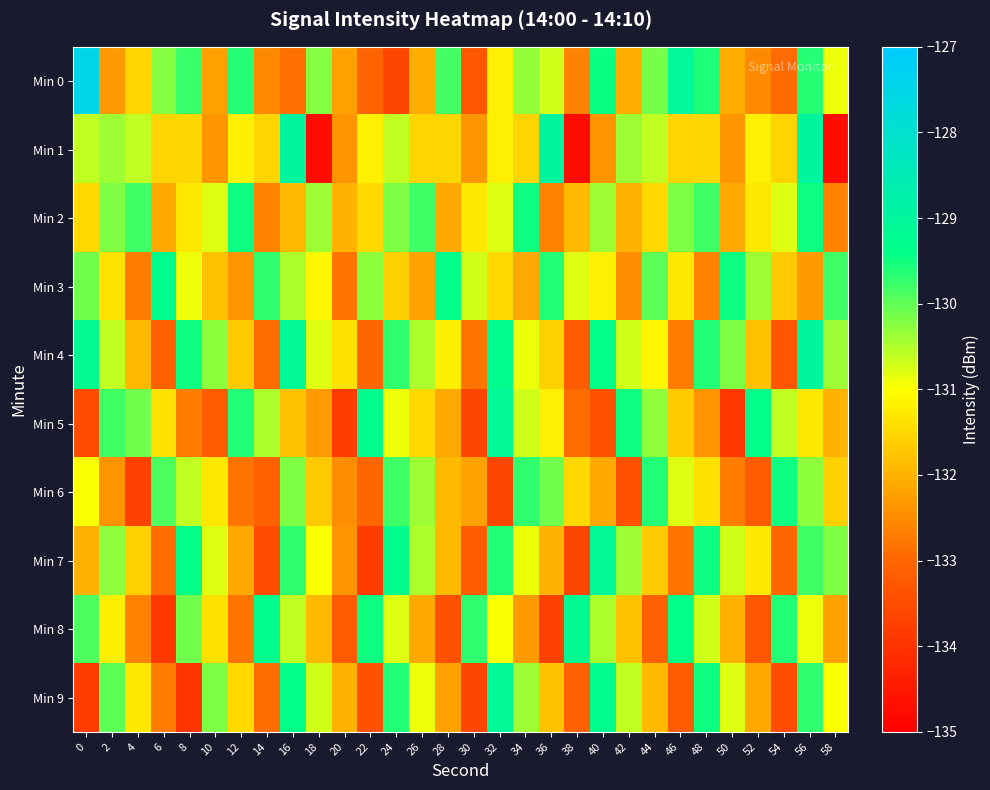

Reading left to right, transcribe all the data shown in this chart.

Min 0: 0=-127.5	2=-132.3	4=-131.6	6=-130.2	8=-129.8	10=-132.2	12=-129.6	14=-132.5	16=-132.9	18=-130.2	20=-132.2	22=-133.0	24=-133.6	26=-132.0	28=-129.8	30=-133.3	32=-131.2	34=-130.3	36=-130.7	38=-132.6	40=-129.5	42=-132.0	44=-130.1	46=-129.1	48=-129.6	50=-132.0	52=-132.5	54=-132.9	56=-129.6	58=-130.9
Min 1: 0=-130.6	2=-130.4	4=-130.6	6=-131.6	8=-131.5	10=-132.4	12=-131.2	14=-131.5	16=-129.0	18=-134.7	20=-132.4	22=-131.2	24=-130.6	26=-131.6	28=-131.5	30=-132.4	32=-131.2	34=-131.5	36=-129.0	38=-134.7	40=-132.4	42=-130.4	44=-130.6	46=-131.6	48=-131.5	50=-132.4	52=-131.2	54=-131.5	56=-129.0	58=-134.7
Min 2: 0=-131.5	2=-130.2	4=-129.8	6=-132.1	8=-131.3	10=-130.8	12=-129.5	14=-132.6	16=-131.9	18=-130.4	20=-132.0	22=-131.5	24=-130.2	26=-129.8	28=-132.1	30=-131.3	32=-130.8	34=-129.5	36=-132.6	38=-131.9	40=-130.4	42=-132.0	44=-131.5	46=-130.2	48=-129.8	50=-132.1	52=-131.3	54=-130.8	56=-129.5	58=-132.6
Min 3: 0=-130.1	2=-131.4	4=-132.7	6=-129.3	8=-130.9	10=-131.8	12=-132.4	14=-129.7	16=-130.5	18=-131.1	20=-132.8	22=-130.3	24=-131.6	26=-132.2	28=-129.4	30=-130.7	32=-131.5	34=-132.1	36=-129.6	38=-130.8	40=-131.2	42=-132.5	44=-130.0	46=-131.3	48=-132.6	50=-129.5	52=-130.4	54=-131.7	56=-132.3	58=-129.8
Min 4: 0=-129.2	2=-130.6	4=-131.9	6=-133.1	8=-129.5	10=-130.3	12=-131.7	14=-132.9	16=-129.1	18=-130.8	20=-131.4	22=-133.0	24=-129.7	26=-130.5	28=-131.2	30=-132.8	32=-129.3	34=-130.9	36=-131.6	38=-133.2	40=-129.4	42=-130.7	44=-131.1	46=-132.7	48=-129.6	50=-130.2	52=-131.8	54=-133.3	56=-129.0	58=-130.4
Min 5: 0=-133.5	2=-129.8	4=-130.1	6=-131.4	8=-132.7	10=-133.2	12=-129.6	14=-130.5	16=-131.8	18=-132.3	20=-133.8	22=-129.3	24=-130.9	26=-131.5	28=-132.1	30=-133.6	32=-129.1	34=-130.7	36=-131.2	38=-132.9	40=-133.4	42=-129.5	44=-130.3	46=-131.7	48=-132.4	50=-133.9	52=-129.4	54=-130.6	56=-131.3	58=-132.0
Min 6: 0=-131.0	2=-132.4	4=-133.7	6=-129.9	8=-130.6	10=-131.3	12=-132.8	14=-133.1	16=-130.2	18=-131.7	20=-132.5	22=-133.0	24=-129.8	26=-130.4	28=-131.9	30=-132.2	32=-133.6	34=-129.7	36=-130.1	38=-131.5	40=-132.1	42=-133.4	44=-129.6	46=-130.8	48=-131.4	50=-132.7	52=-133.2	54=-129.5	56=-130.3	58=-131.6
Min 7: 0=-132.0	2=-130.3	4=-131.6	6=-132.9	8=-129.4	10=-130.8	12=-132.1	14=-133.5	16=-129.7	18=-131.0	20=-132.4	22=-133.8	24=-129.3	26=-130.5	28=-131.9	30=-133.2	32=-129.6	34=-130.9	36=-132.0	38=-133.6	40=-129.1	42=-130.4	44=-131.7	46=-132.8	48=-129.5	50=-130.7	52=-131.3	54=-133.0	56=-129.8	58=-130.2
Min 8: 0=-129.9	2=-131.2	4=-132.6	6=-133.9	8=-130.1	10=-131.4	12=-132.8	14=-129.3	16=-130.6	18=-131.9	20=-133.2	22=-129.5	24=-130.8	26=-132.1	28=-133.4	30=-129.7	32=-131.0	34=-132.3	36=-133.7	38=-129.2	40=-130.5	42=-131.8	44=-133.1	46=-129.4	48=-130.7	50=-132.0	52=-133.3	54=-129.6	56=-130.9	58=-132.2
Min 9: 0=-133.8	2=-130.0	4=-131.3	6=-132.7	8=-134.0	10=-130.2	12=-131.5	14=-132.9	16=-129.4	18=-130.7	20=-132.0	22=-133.4	24=-129.6	26=-130.9	28=-132.2	30=-133.6	32=-129.1	34=-130.4	36=-131.8	38=-133.1	40=-129.3	42=-130.6	44=-131.9	46=-133.2	48=-129.5	50=-130.8	52=-132.1	54=-133.5	56=-129.7	58=-131.0